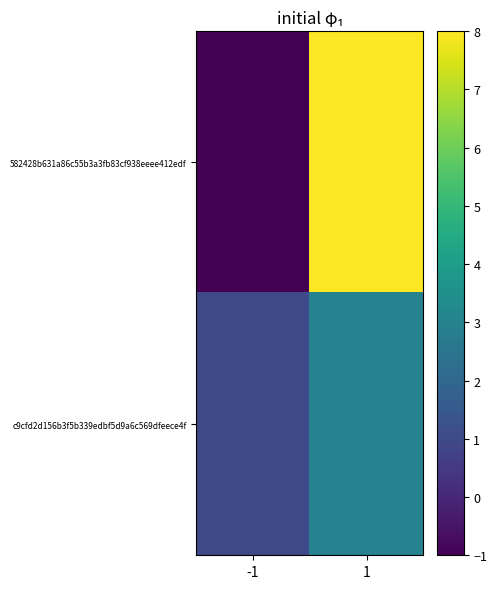

Reading right to left, extract all data points from this chart.

582428b631a86c55b3a3fb83cf938eeee412edf: 1=8	-1=-1
c9cfd2d156b3f5b339edbf5d9a6c569dfeece4f: 1=3	-1=1